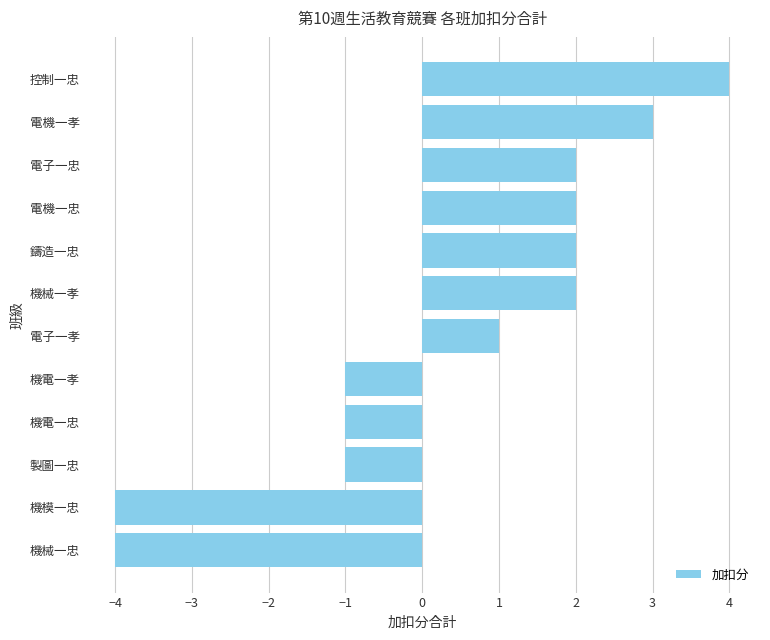

The chart shows a value of 0 at 電子一孝. True or false?

False